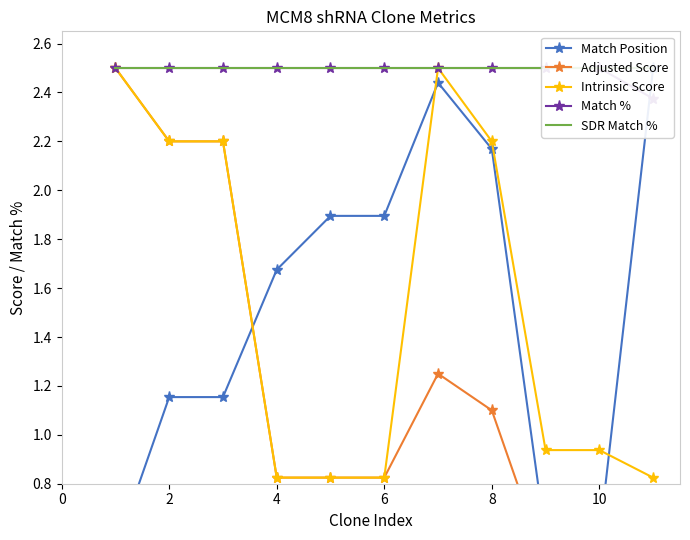

At how many categories does at least one series exceed 1?

11